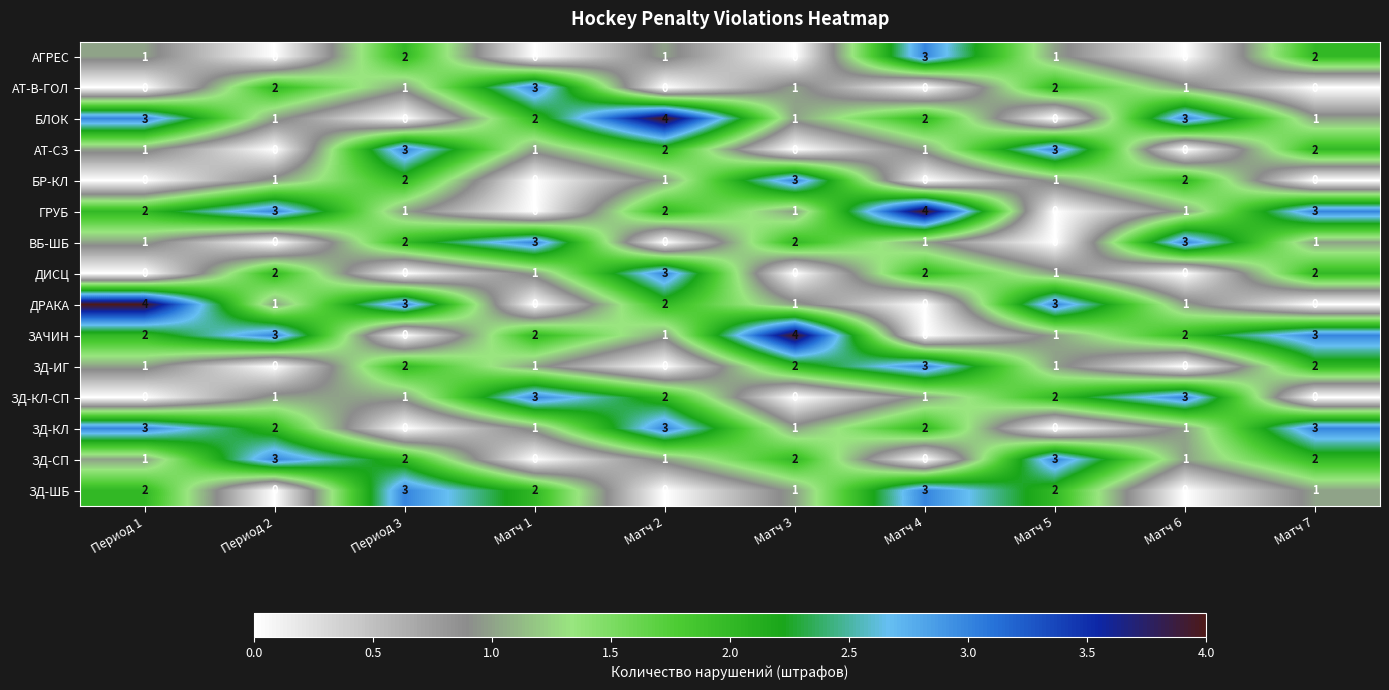

What is the sum of the АТ-В-ГОЛ values at Матч 5 and Матч 3?

3